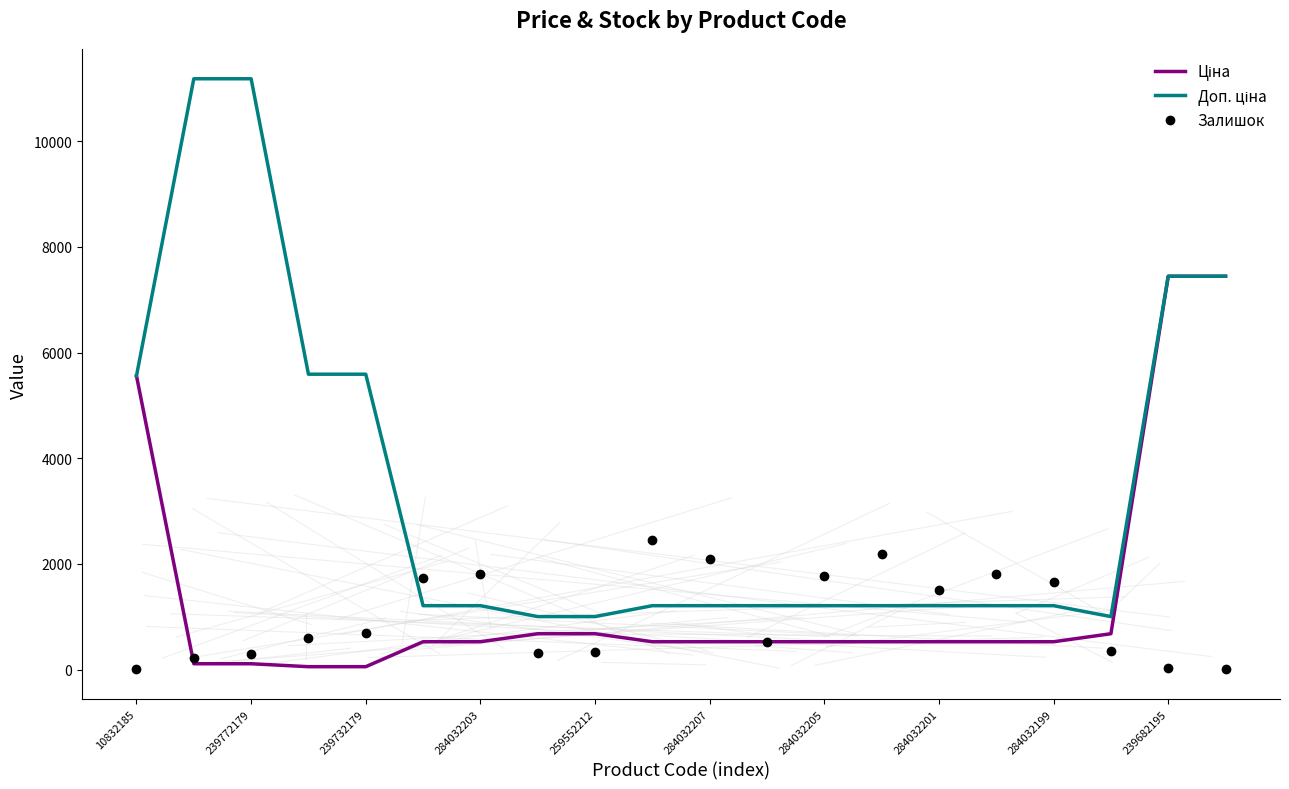

What is the greatest value displayed?

11182.0